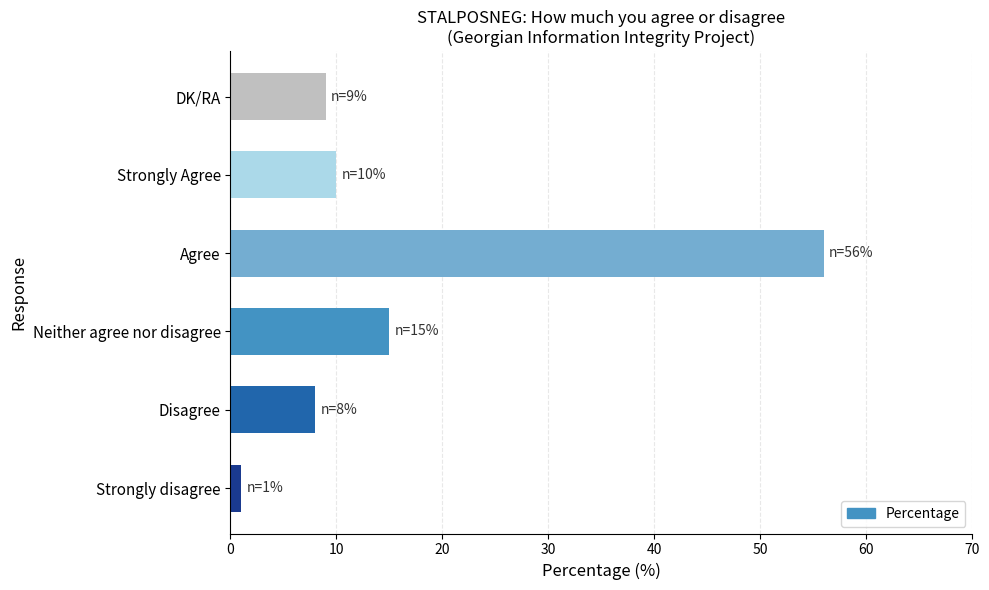

List the labels in order of value, smallest first.

Strongly disagree, Disagree, DK/RA, Strongly Agree, Neither agree nor disagree, Agree